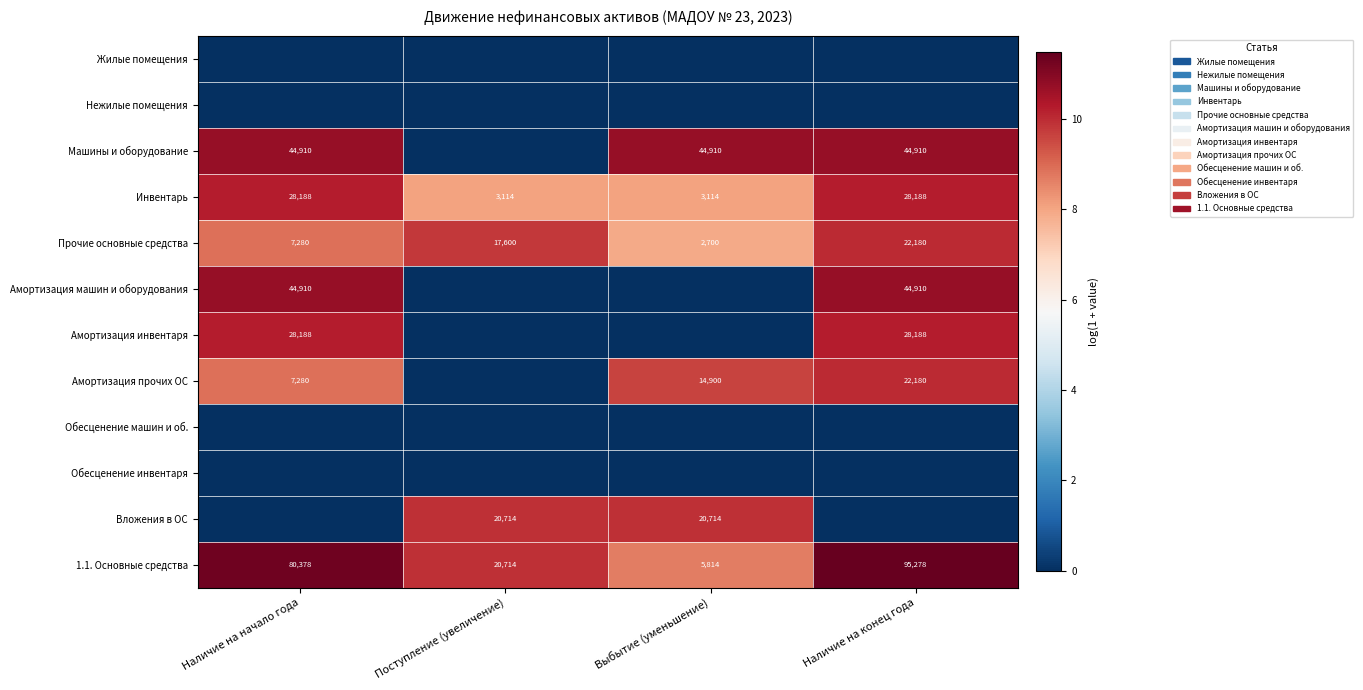

Count the Инвентарь values in the range 3114 to 28188.

4